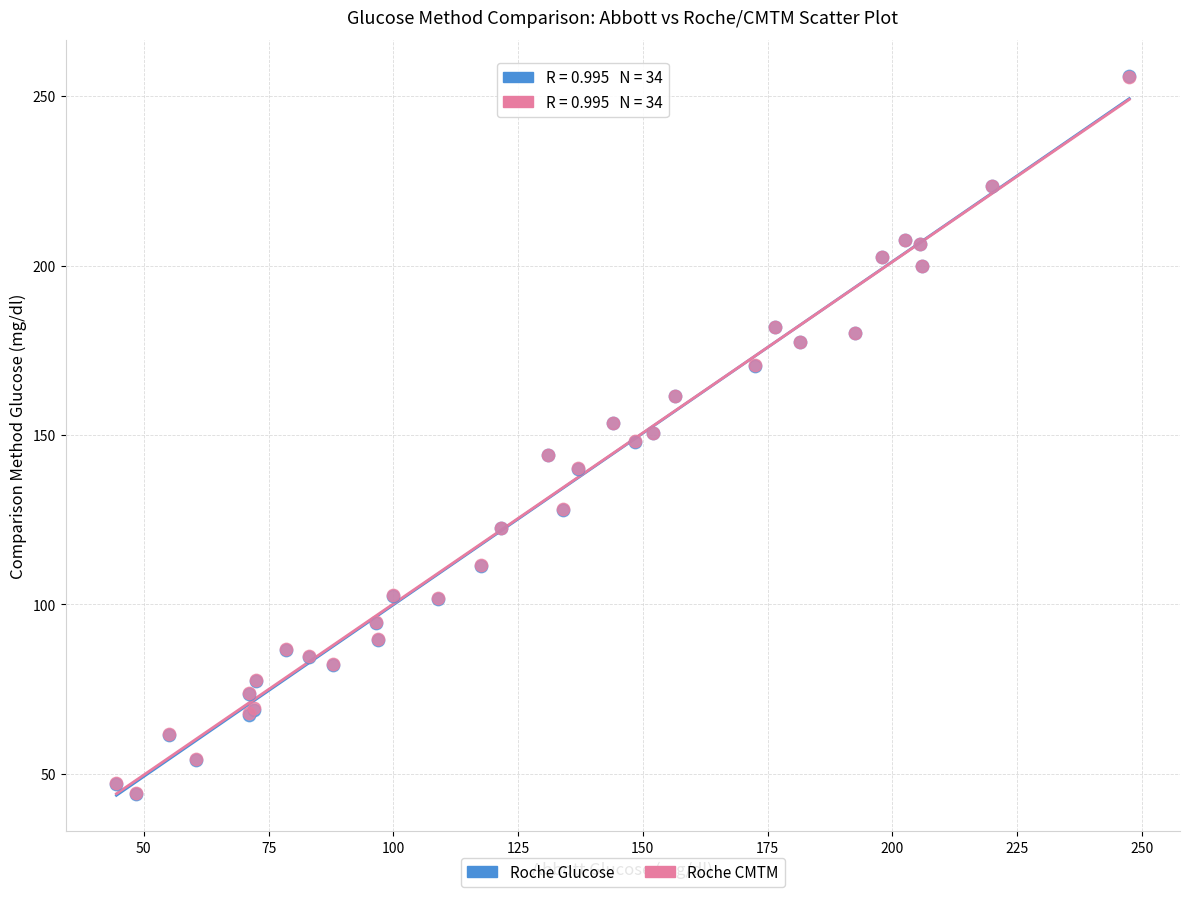

What are all the series names shown in the legend?

Roche Glucose, Roche CMTM